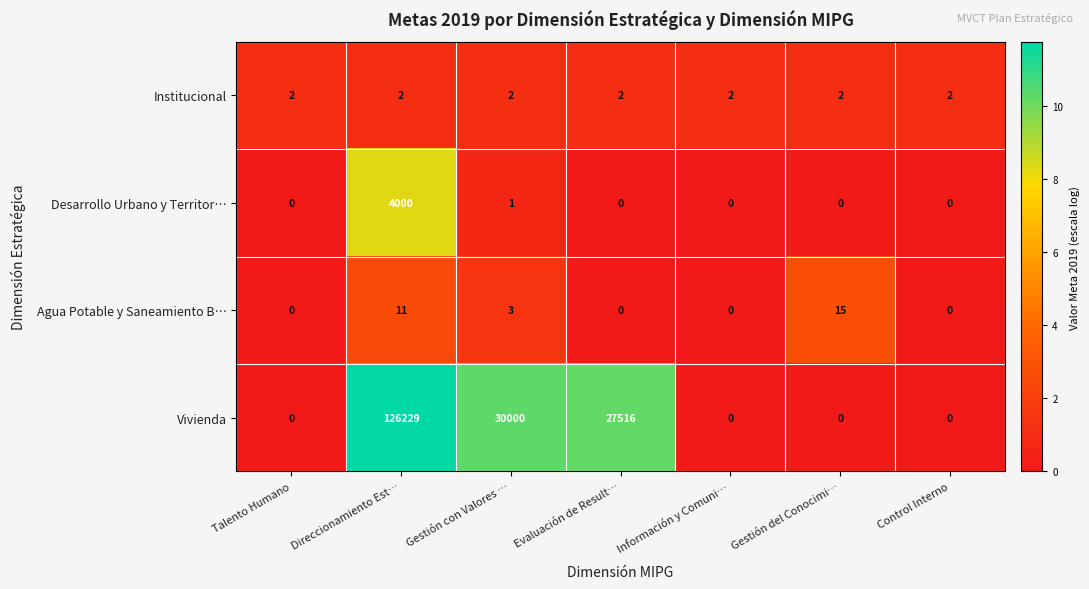

What is the difference between the highest and lowest values at Evaluación de Result…?

27516